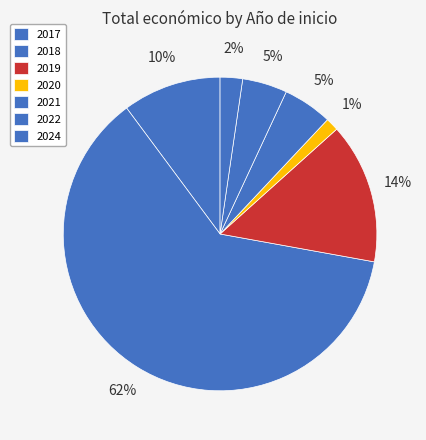

True or false: 2018 accounts for 7% of the total.

False